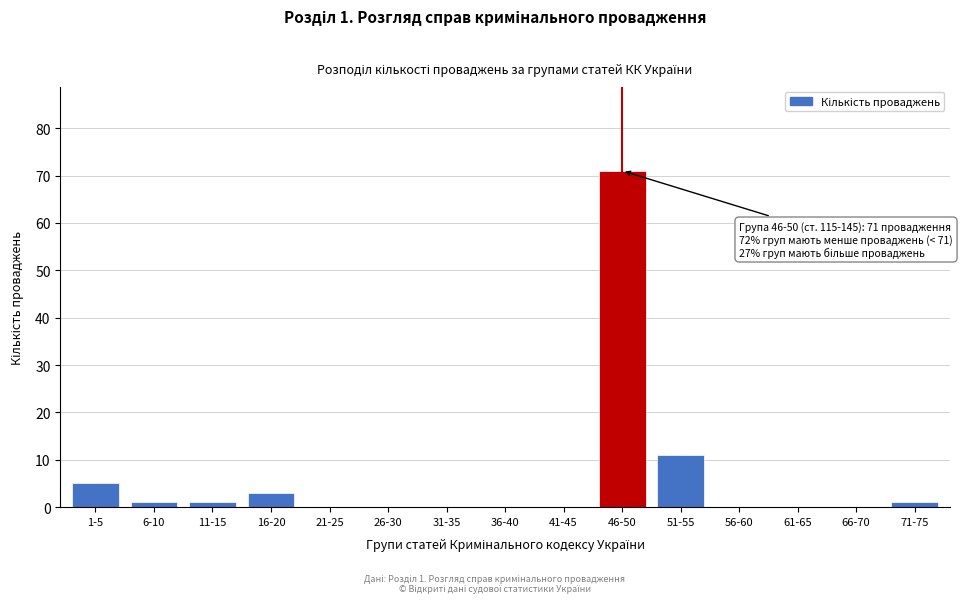

Reading right to left, transcribe all the data shown in this chart.

71-75=1	66-70=0	61-65=0	56-60=0	51-55=11	46-50=71	41-45=0	36-40=0	31-35=0	26-30=0	21-25=0	16-20=3	11-15=1	6-10=1	1-5=5